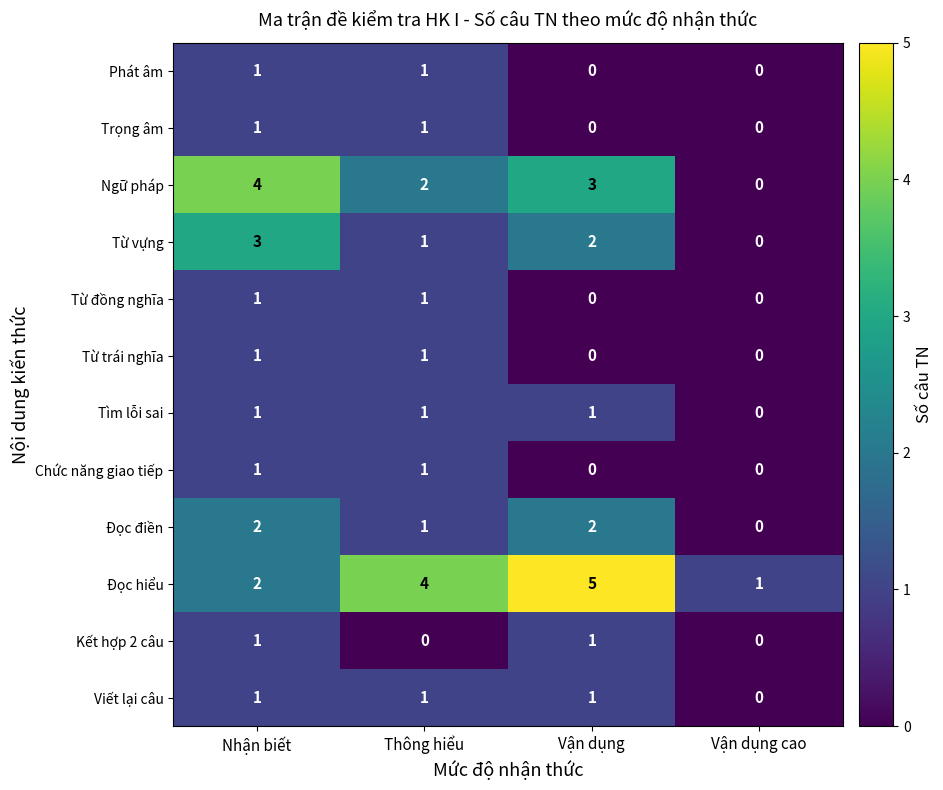

What is the difference between the maximum and minimum values in the Ngữ pháp series?

4